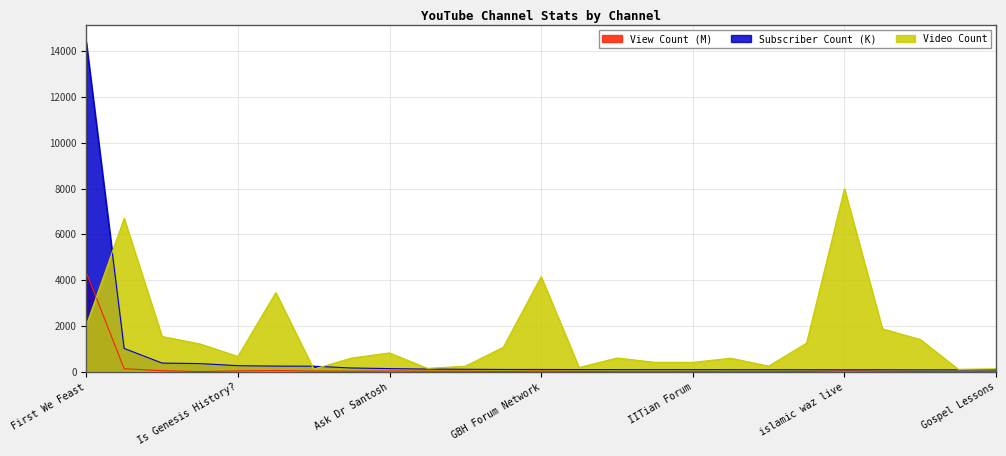

Reading left to right, list all the values displayed in this chart.

View Count: First We Feast=4352.2	Prabhat Exam=134.0	Study with Sudhir=48.9	Tsinghua University=9.3	Is Genesis History?=39.6	The University of Chicago=57.0	Master Recording Company=31.9	The God Culture=21.1	Ask Dr Santosh=35.6	POV SCHOLARS=24.2	Dharma The Religion=24.7	Book Feast=11.4	GBH Forum Network=27.6	AF Adviser=15.2	Ayzan's English Tactics=5.2	Chem Explore=2.1	IITian Forum=5.1	Scholars Career Academy=3.4	Dana Multitasker=7.1	Mizpah Career Academy=12.9	islamic waz live=35.9	Iqbal Contractor=20.1	Salafy Answers=13.6	Essentia Foundation=5.8	Gospel Lessons=9.3
Subscriber Count: First We Feast=14400.0	Prabhat Exam=1020.0	Study with Sudhir=381.0	Tsinghua University=359.0	Is Genesis History?=268.0	The University of Chicago=249.0	Master Recording Company=245.0	The God Culture=167.0	Ask Dr Santosh=140.0	POV SCHOLARS=120.0	Dharma The Religion=111.0	Book Feast=102.0	GBH Forum Network=102.0	AF Adviser=98.6	Ayzan's English Tactics=95.8	Chem Explore=95.3	IITian Forum=94.6	Scholars Career Academy=92.0	Dana Multitasker=91.9	Mizpah Career Academy=89.9	islamic waz live=89.3	Iqbal Contractor=88.9	Salafy Answers=85.5	Essentia Foundation=84.4	Gospel Lessons=84.4
Video Count: First We Feast=2022.0	Prabhat Exam=6695.0	Study with Sudhir=1541.0	Tsinghua University=1217.0	Is Genesis History?=669.0	The University of Chicago=3458.0	Master Recording Company=117.0	The God Culture=602.0	Ask Dr Santosh=825.0	POV SCHOLARS=151.0	Dharma The Religion=246.0	Book Feast=1069.0	GBH Forum Network=4153.0	AF Adviser=186.0	Ayzan's English Tactics=603.0	Chem Explore=414.0	IITian Forum=413.0	Scholars Career Academy=594.0	Dana Multitasker=248.0	Mizpah Career Academy=1251.0	islamic waz live=7987.0	Iqbal Contractor=1875.0	Salafy Answers=1411.0	Essentia Foundation=109.0	Gospel Lessons=131.0